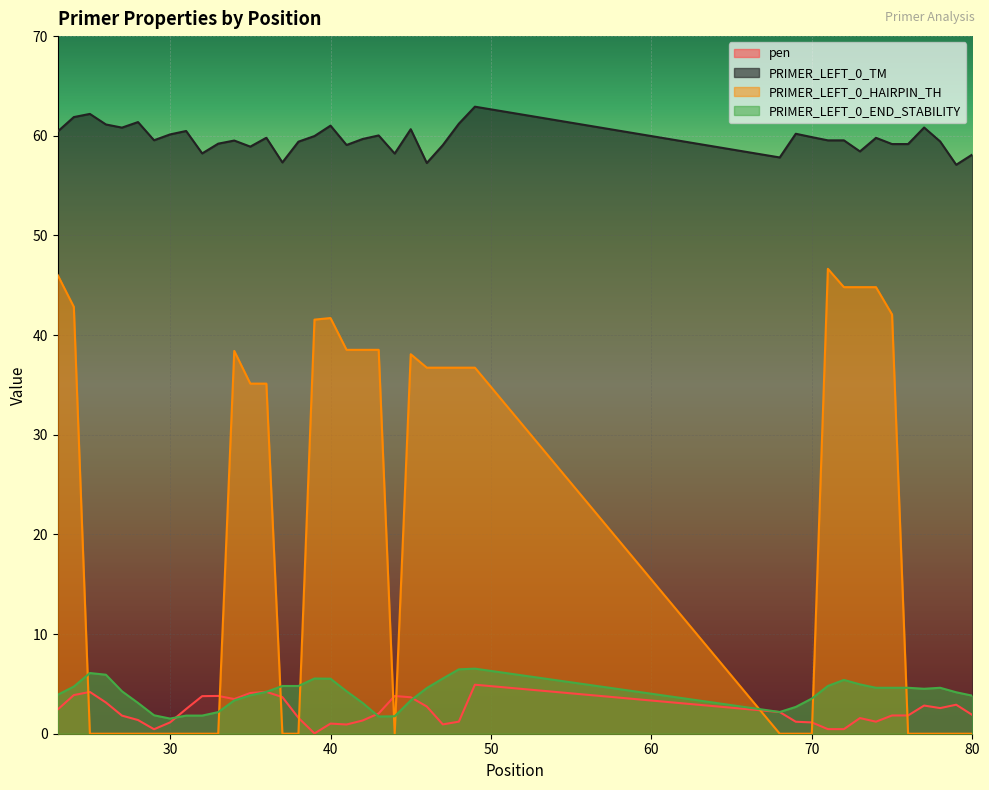

Reading left to right, list all the values displayed in this chart.

pen: 23=2.4	24=3.9	25=4.2	26=3.1	27=1.8	28=1.4	29=0.5	30=1.1	31=2.5	32=3.8	33=3.8	34=3.5	35=4.1	36=4.2	37=3.7	38=1.6	39=0.0	40=1.0	41=0.9	42=1.3	43=2.0	44=3.8	45=3.7	46=2.7	47=0.9	48=1.2	49=4.9	68=2.2	69=1.2	70=1.1	71=0.5	72=0.5	73=1.6	74=1.2	75=1.8	76=1.8	77=2.8	78=2.6	79=2.9	80=1.9
PRIMER_LEFT_0_TM: 23=60.4	24=61.9	25=62.2	26=61.1	27=60.8	28=61.4	29=59.5	30=60.1	31=60.5	32=58.2	33=59.2	34=59.5	35=58.9	36=59.8	37=57.3	38=59.4	39=60.0	40=61.0	41=59.1	42=59.7	43=60.0	44=58.2	45=60.7	46=57.3	47=59.1	48=61.2	49=62.9	68=57.8	69=60.2	70=59.9	71=59.5	72=59.5	73=58.4	74=59.8	75=59.2	76=59.2	77=60.8	78=59.4	79=57.1	80=58.1
PRIMER_LEFT_0_HAIRPIN_TH: 23=46.0	24=42.8	25=0.0	26=0.0	27=0.0	28=0.0	29=0.0	30=0.0	31=0.0	32=0.0	33=0.0	34=38.4	35=35.1	36=35.1	37=0.0	38=0.0	39=41.5	40=41.7	41=38.5	42=38.5	43=38.5	44=0.0	45=38.1	46=36.7	47=36.7	48=36.7	49=36.7	68=0.0	69=0.0	70=0.0	71=46.6	72=44.8	73=44.8	74=44.8	75=42.1	76=0.0	77=0.0	78=0.0	79=0.0	80=0.0
PRIMER_LEFT_0_END_STABILITY: 23=3.9	24=4.7	25=6.1	26=5.9	27=4.3	28=3.1	29=1.9	30=1.5	31=1.8	32=1.8	33=2.2	34=3.3	35=3.9	36=4.2	37=4.8	38=4.8	39=5.5	40=5.5	41=4.3	42=3.1	43=1.7	44=1.8	45=3.3	46=4.6	47=5.5	48=6.5	49=6.5	68=2.2	69=2.7	70=3.5	71=4.8	72=5.4	73=5.0	74=4.6	75=4.6	76=4.6	77=4.5	78=4.6	79=4.2	80=3.8